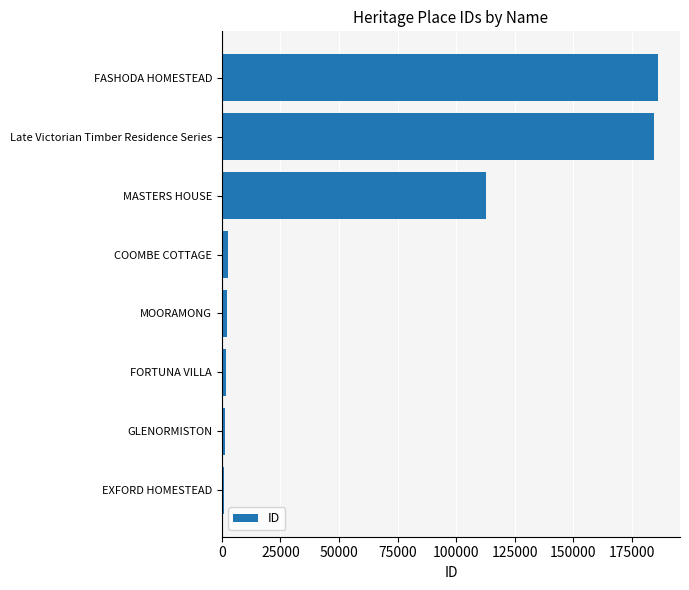

Between Late Victorian Timber Residence Series and EXFORD HOMESTEAD, which is larger?

Late Victorian Timber Residence Series